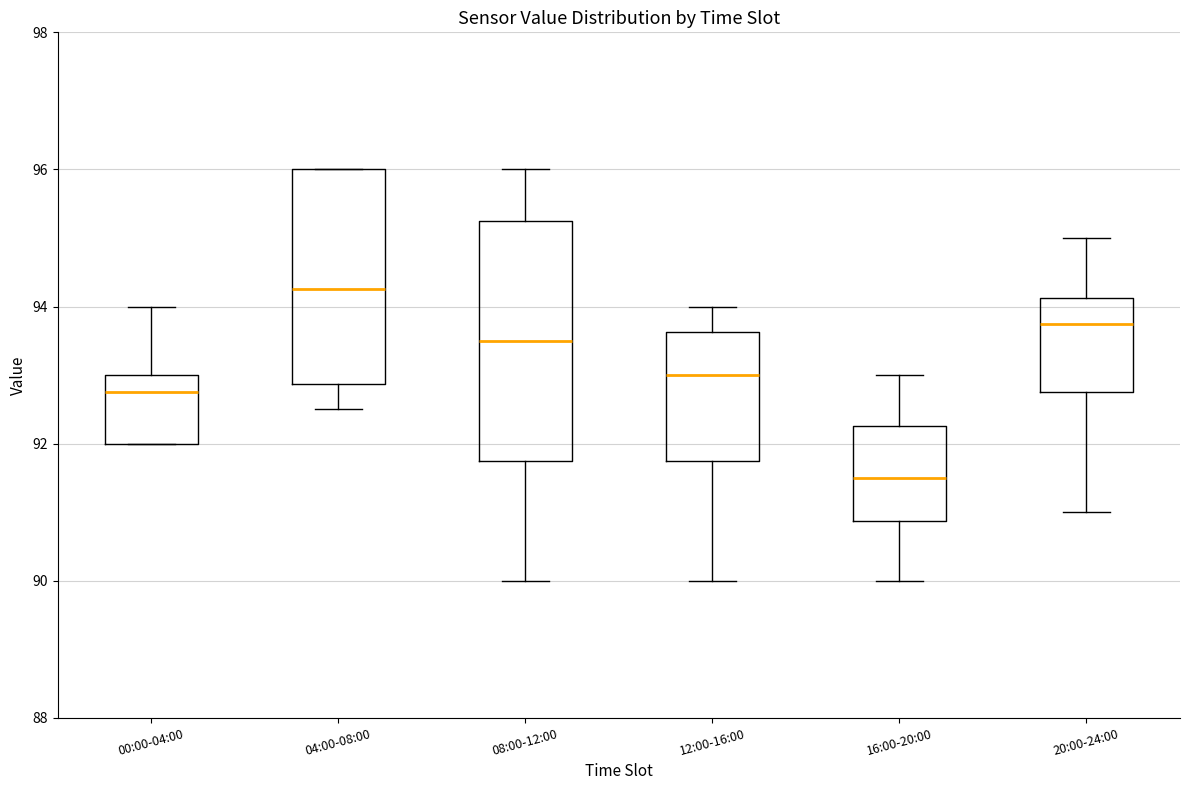

Which box has the highest median line?

04:00-08:00